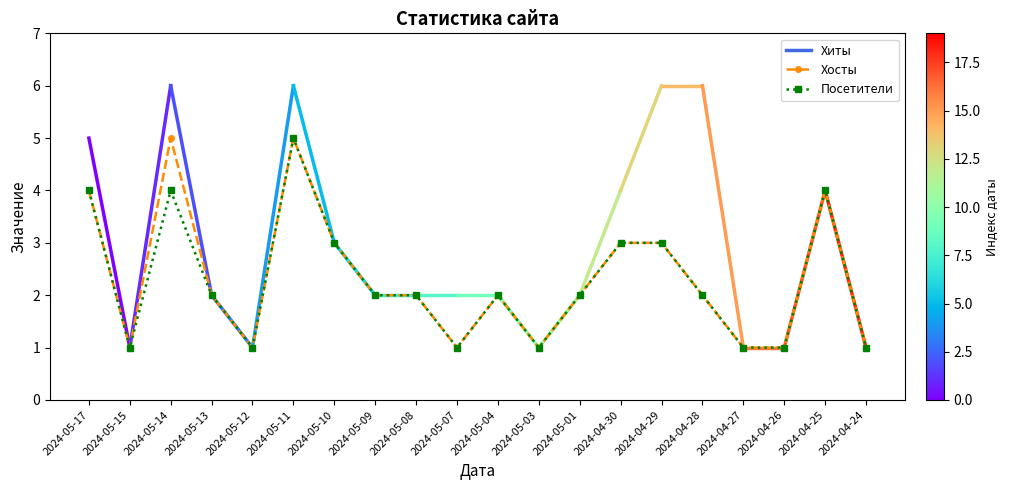

At which category does Посетители reach its first local peak?

2024-05-14